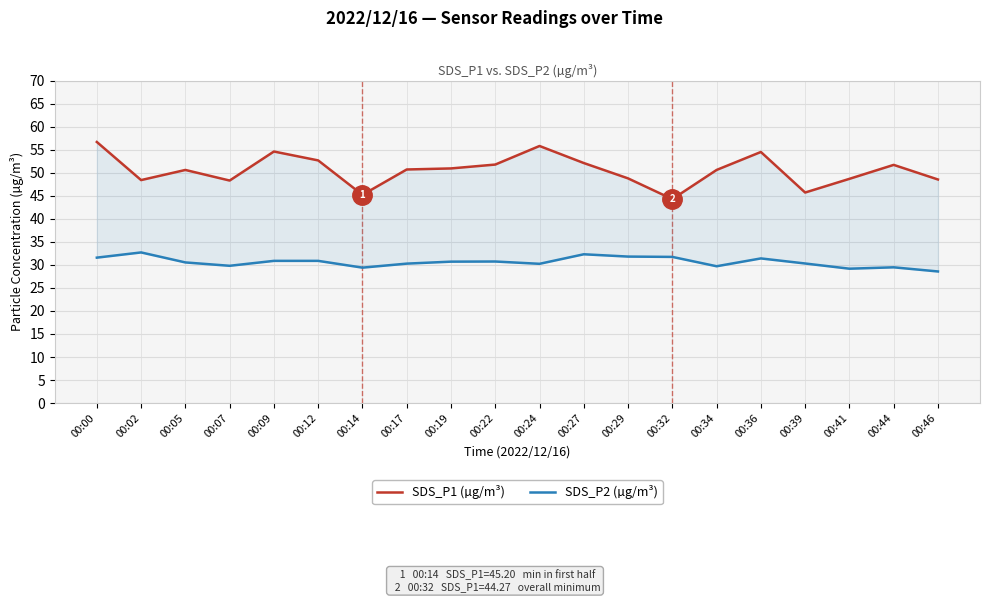

Is the value of SDS_P1 (µg/m³) at 00:32 greater than the value of SDS_P2 (µg/m³) at 00:36?

Yes